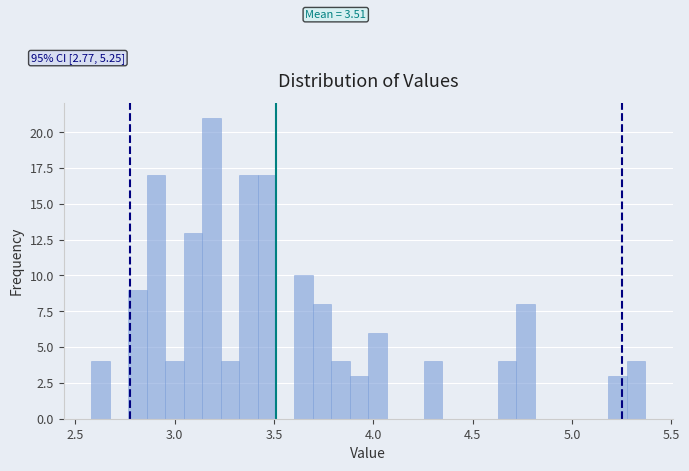

Read against the x-axis, roughly where is the centre of the tallest bar?

3.20